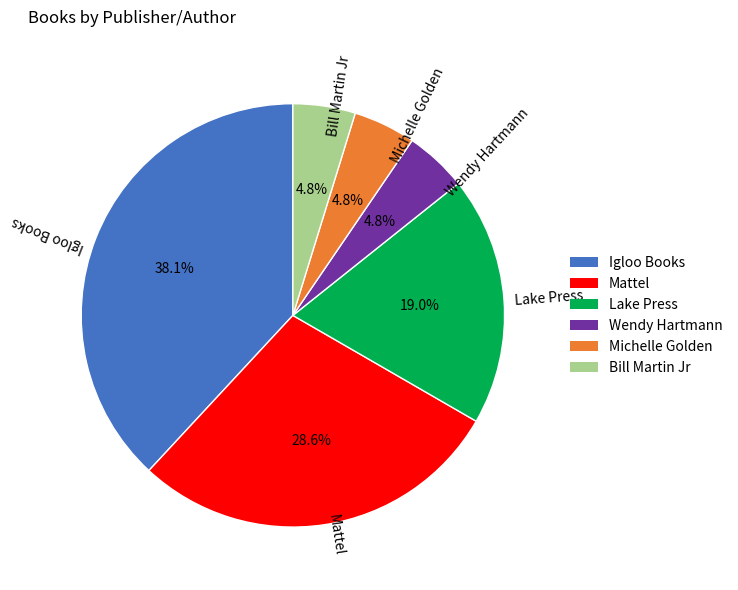

The Bill Martin Jr slice represents 5% of the pie. True or false?

True